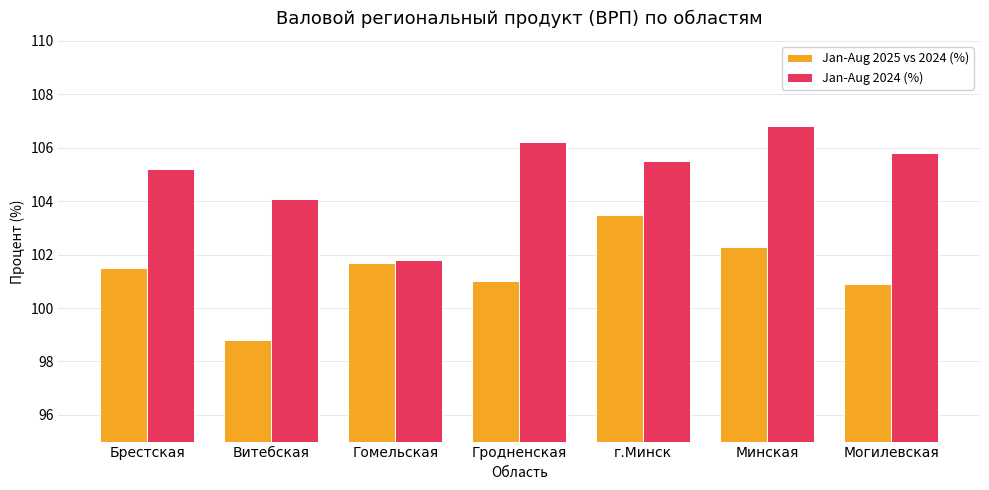

What is the value of the Jan-Aug 2025 vs 2024 (%) bar at the 2nd from the left?

98.8